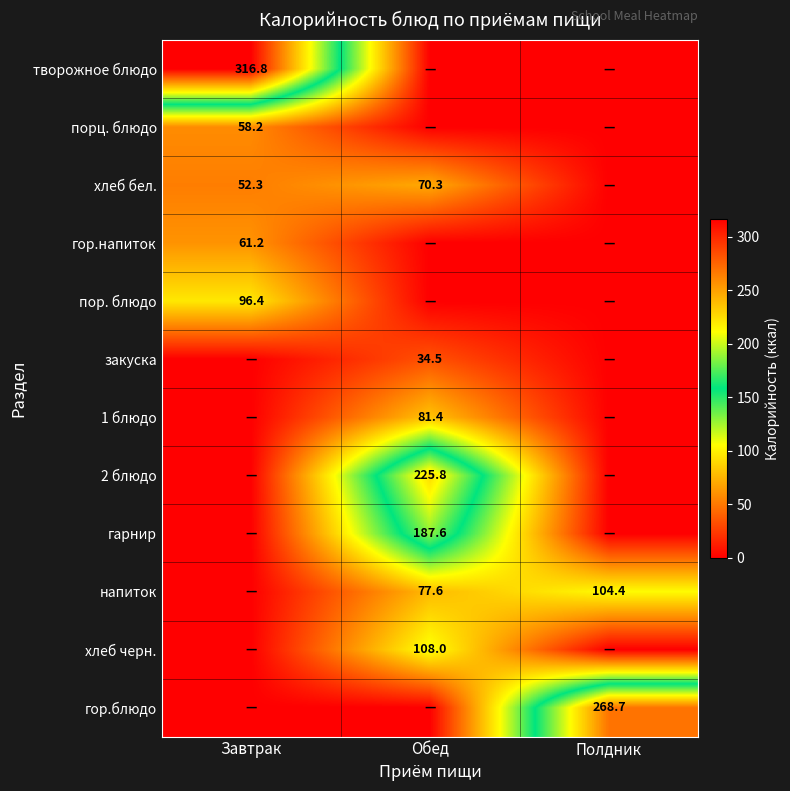

What is the total value across all series at Завтрак?

585.0